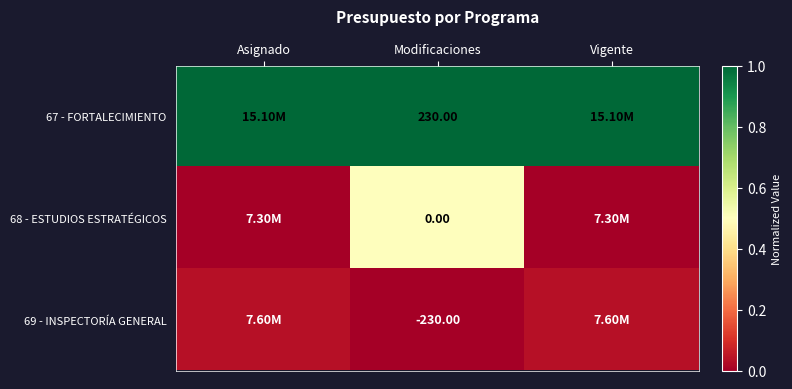

How many distinct data groups are displayed?

3